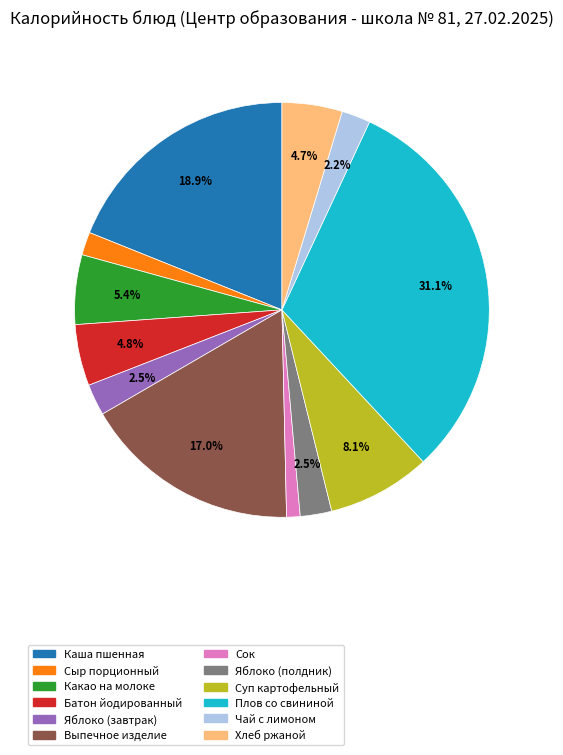

The Суп картофельный slice represents 8% of the pie. True or false?

True